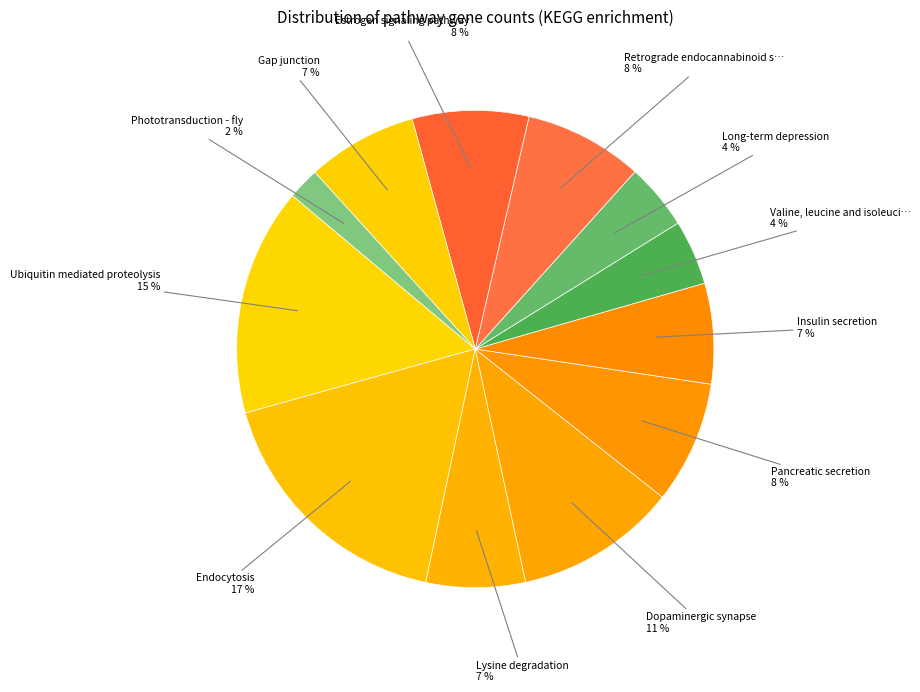

To the nearest percent, what percentage of the pie is Estrogen signaling pathway 8 %?

8%